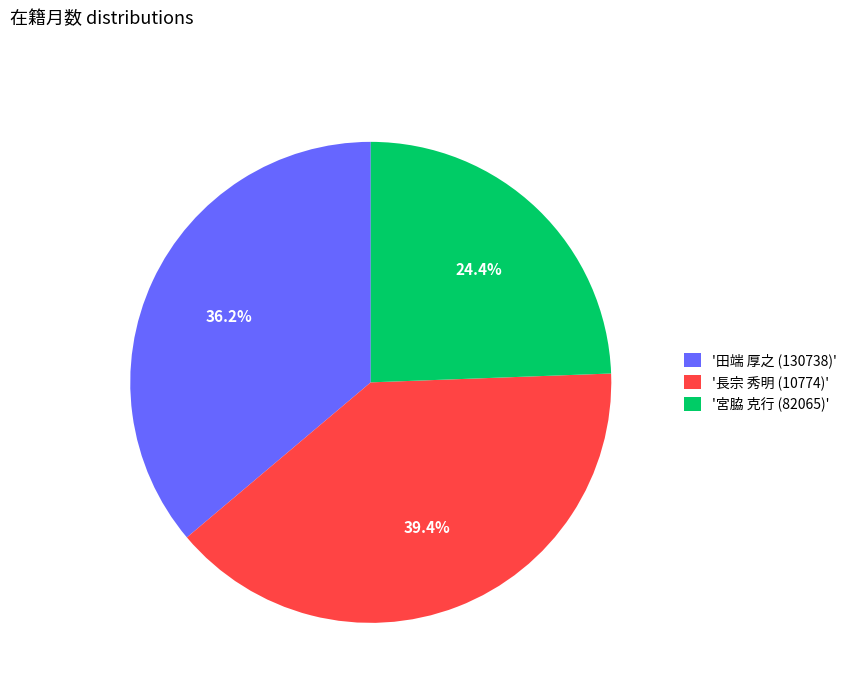

Rank the categories by value from lowest to highest.

'宮脇 克行 (82065)', '田端 厚之 (130738)', '長宗 秀明 (10774)'